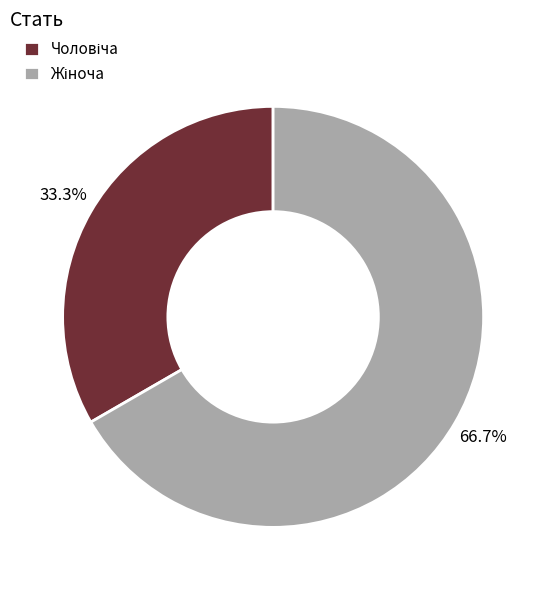

Is there any slice that represents more than half of the pie?

Yes